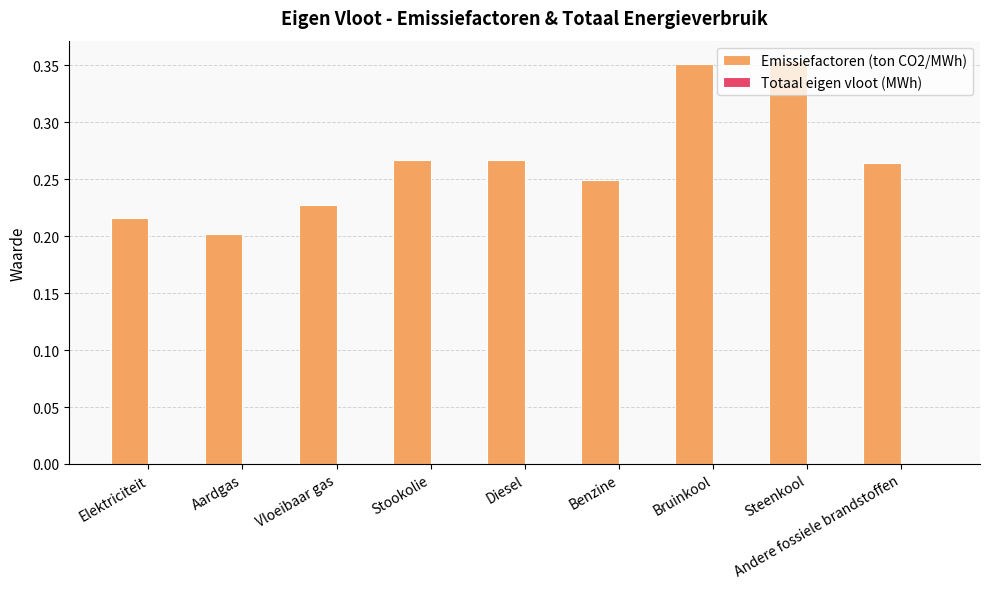

What is the sum of all values?

2.4